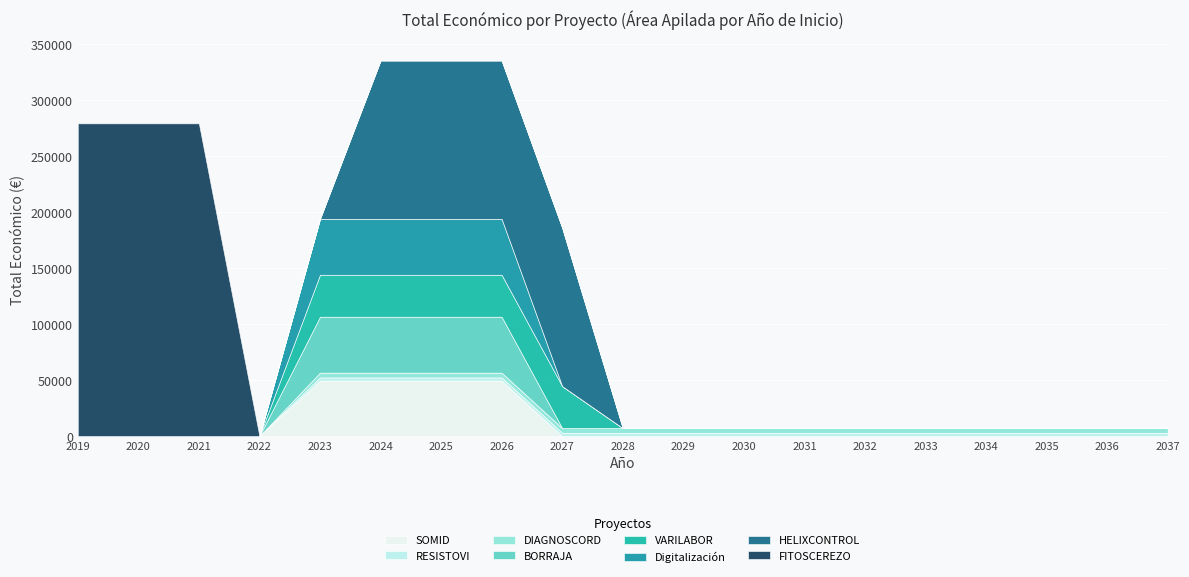

How many lines are shown in the chart?

8